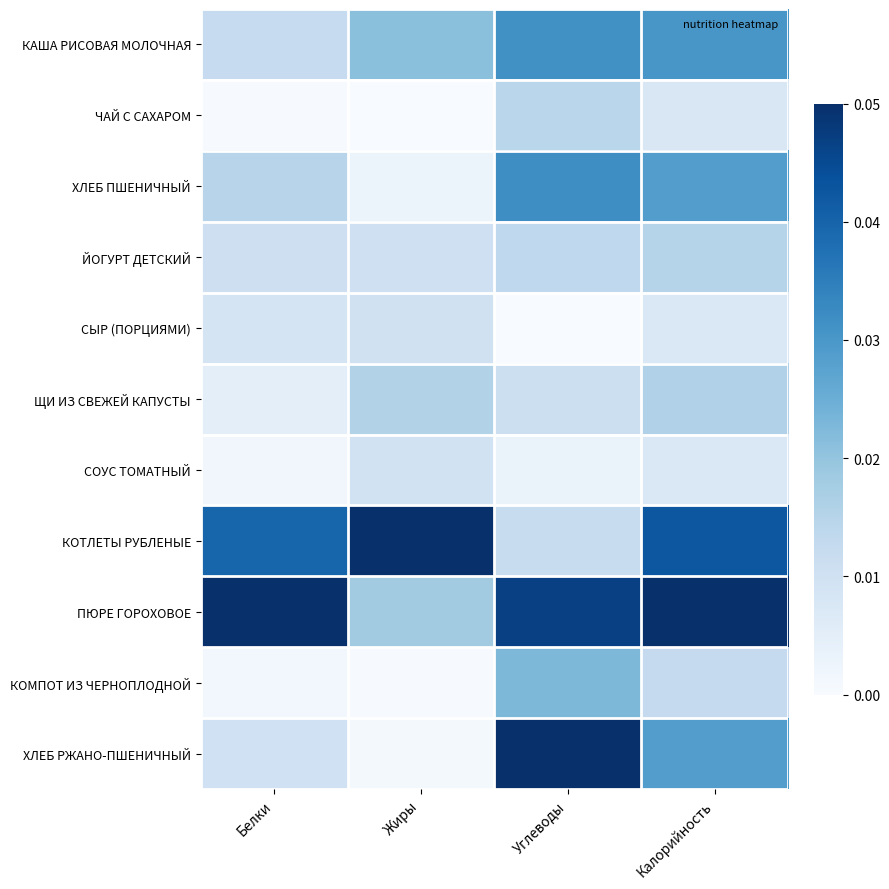

What is the total value across all series at Калорийность?

0.2